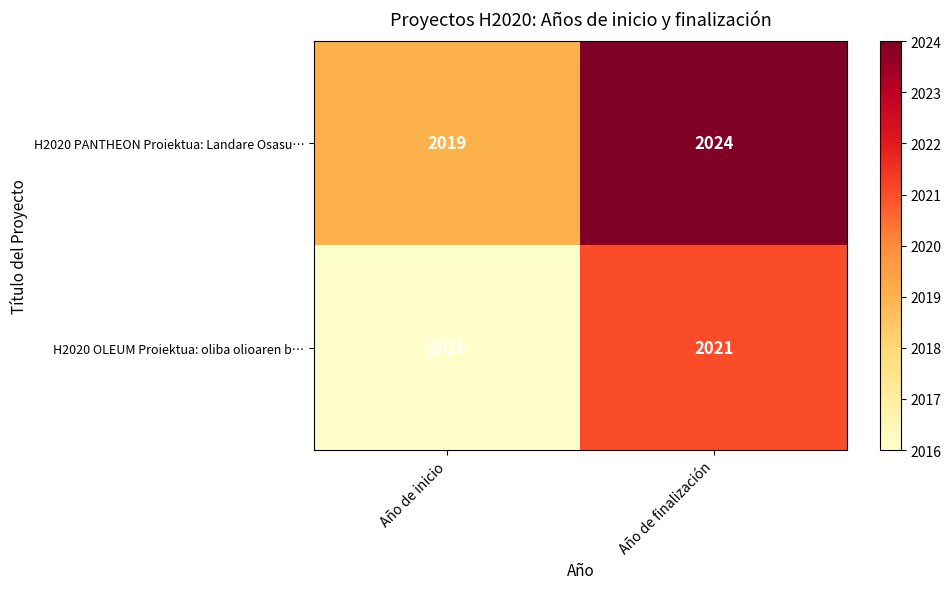

What is the difference between the highest and lowest values at Año de finalización?

3